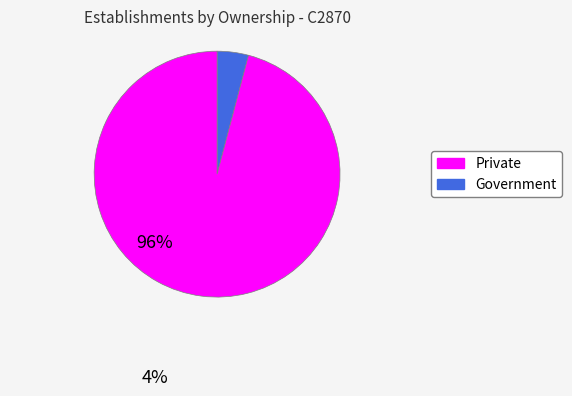

Is the sum of Private and Government greater than half?

Yes